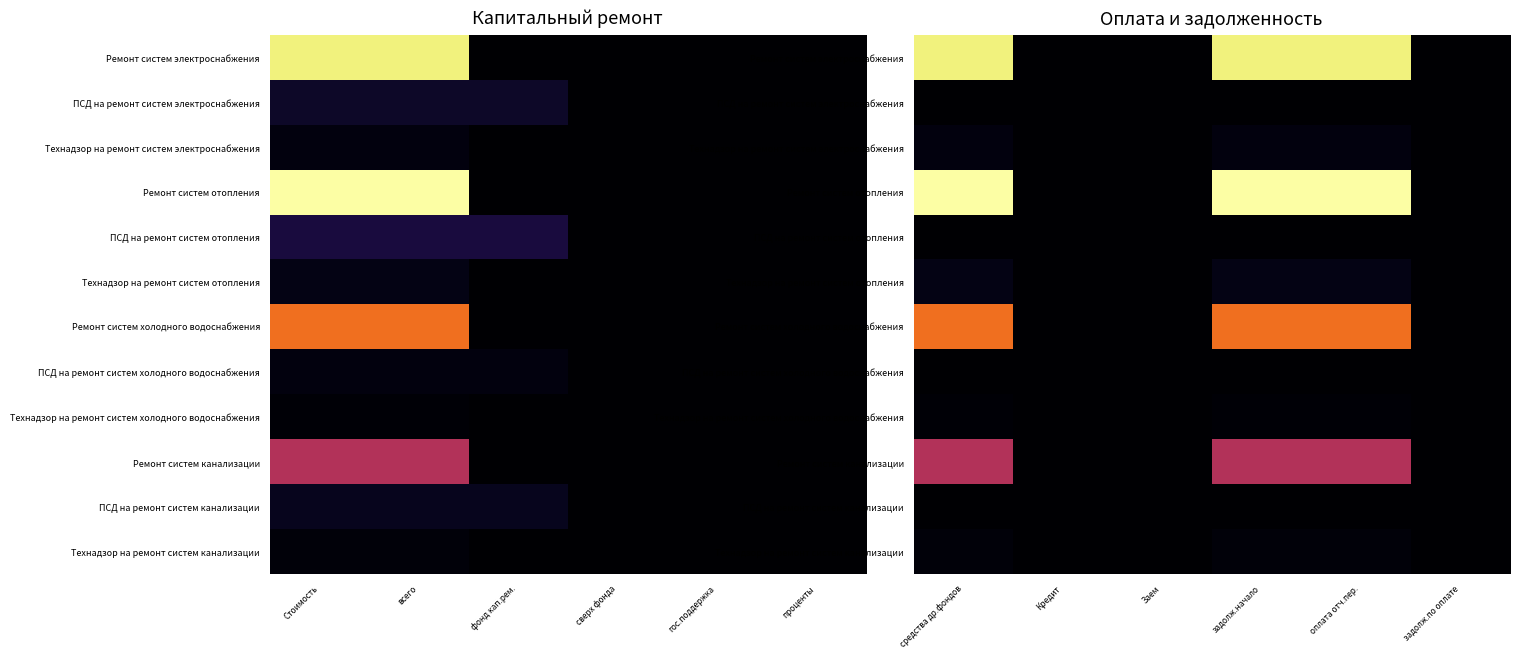

The Технадзор на ремонт систем холодного водоснабжения series shows 3.1 at средства др.фондов. True or false?

True